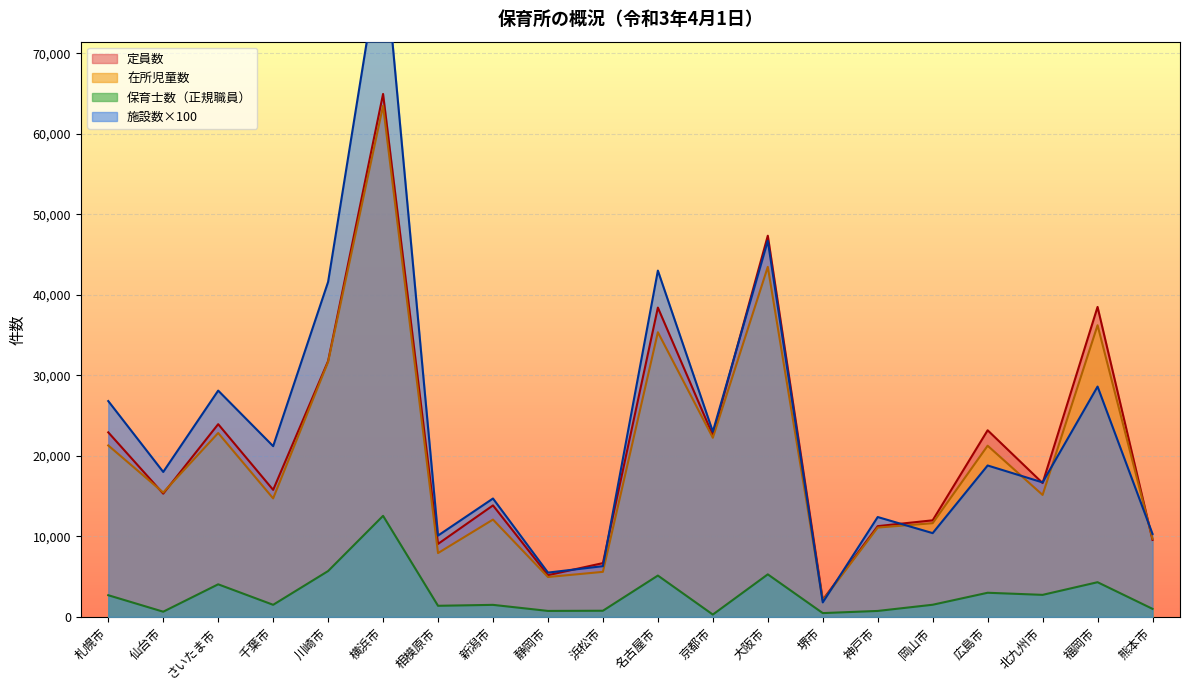

How many data points in 定員数 are above 16619?

9